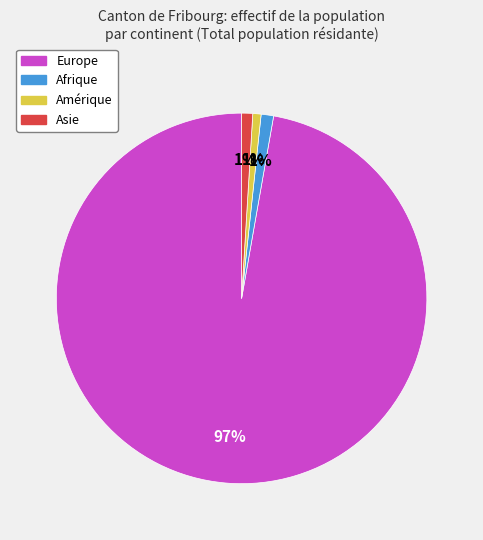

To the nearest percent, what is the average slice percentage?

25%